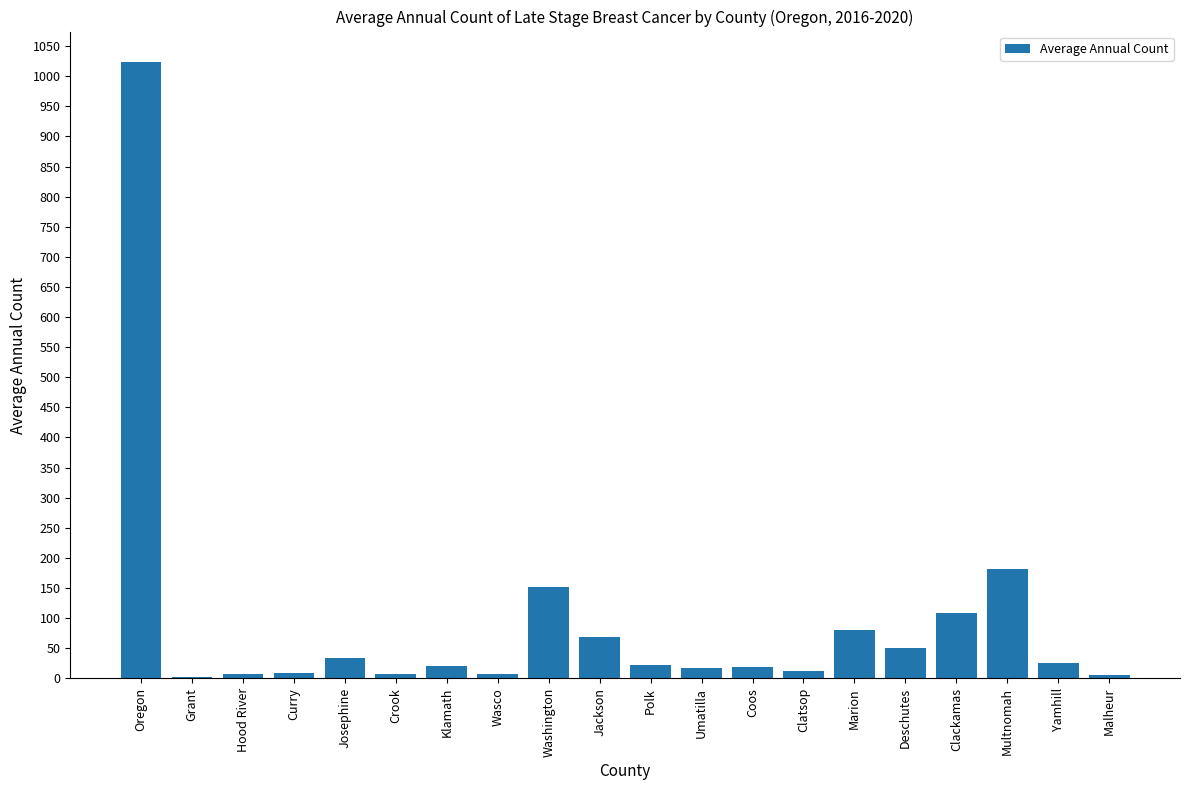

What is the sum of all values?

1850